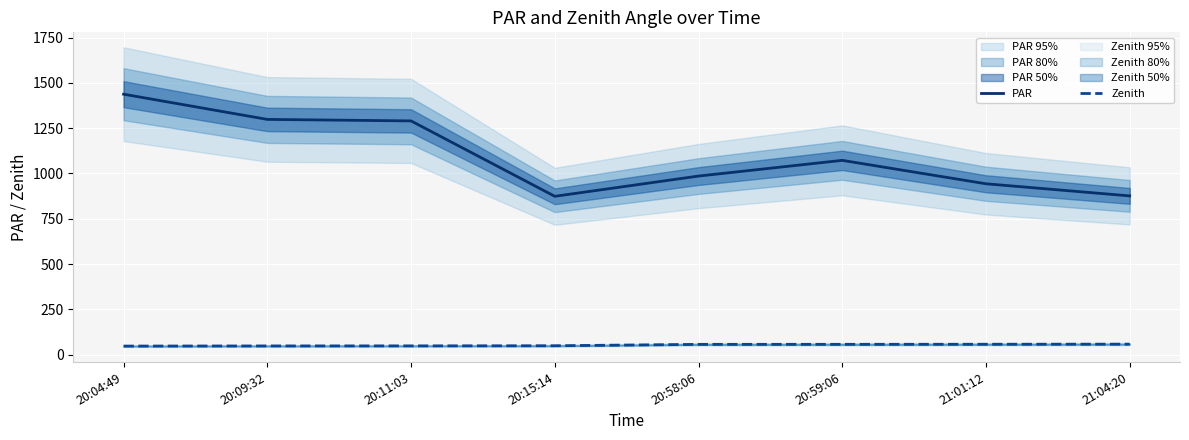

Which label corresponds to the smallest value in the chart?

20:04:49